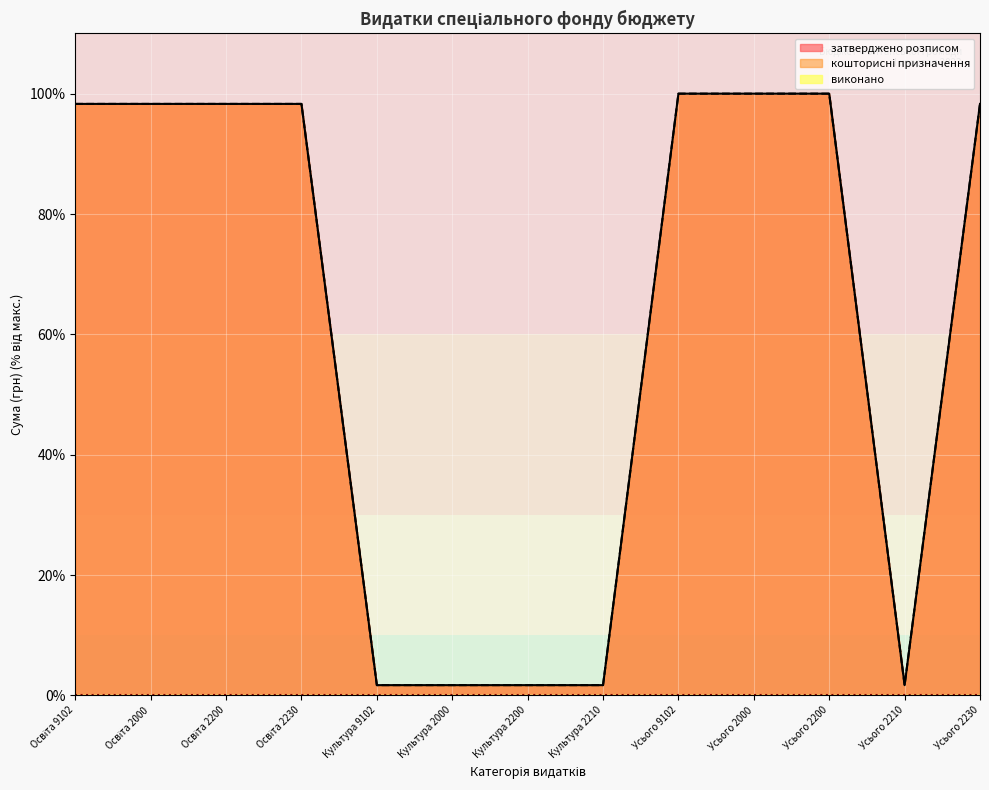

Between Усього 9102 and Усього 2200, which is larger?

Усього 9102